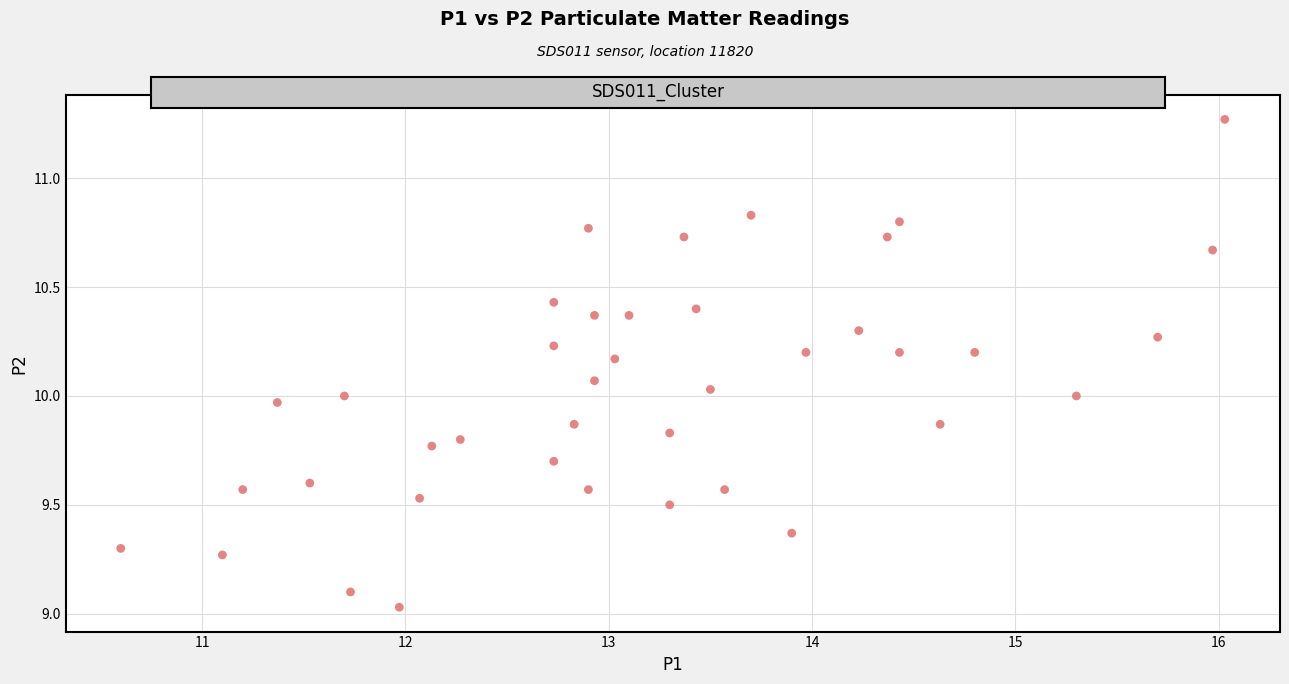

What is the range of X values (max minus min)?

5.4